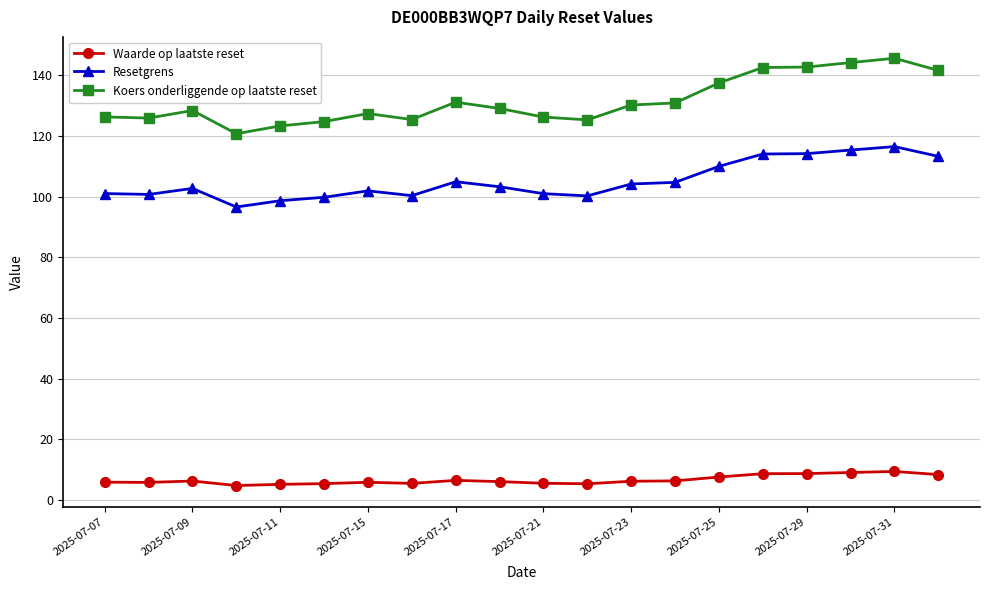

True or false: Koers onderliggende op laatste reset and Resetgrens cross at least once.

False